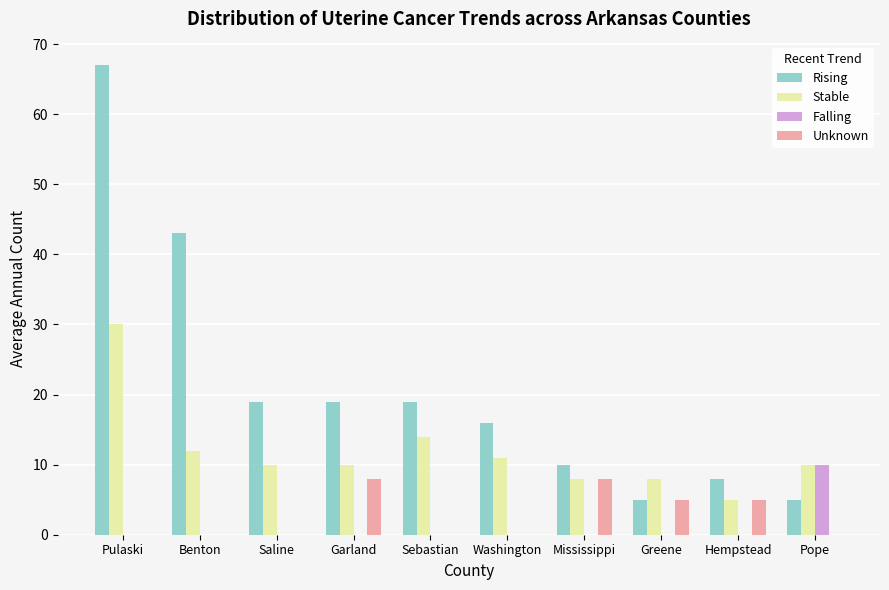

How many categories are shown in the chart?

10